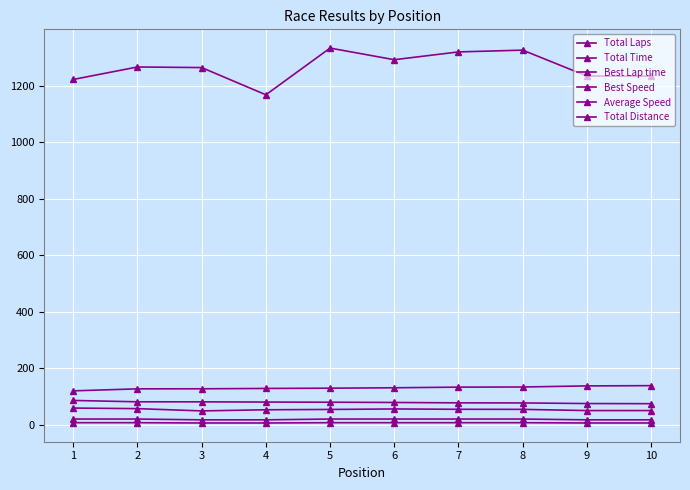

Is the value of Total Laps at 9 greater than the value of Best Speed at 6?

No